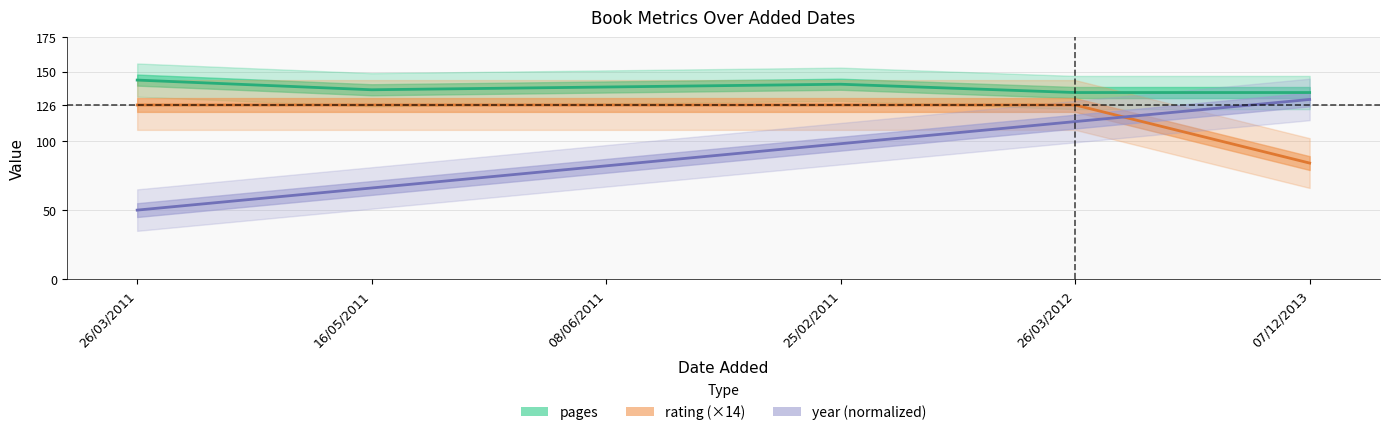

At which label is rating (×14) closest to 105?

26/03/2011